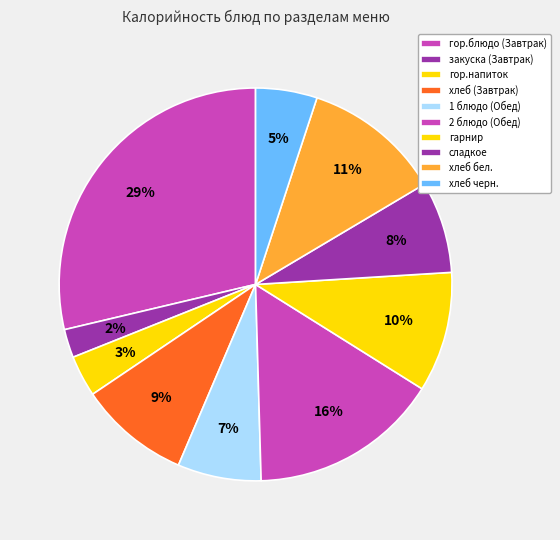

True or false: закуска (Завтрак) accounts for 16% of the total.

False